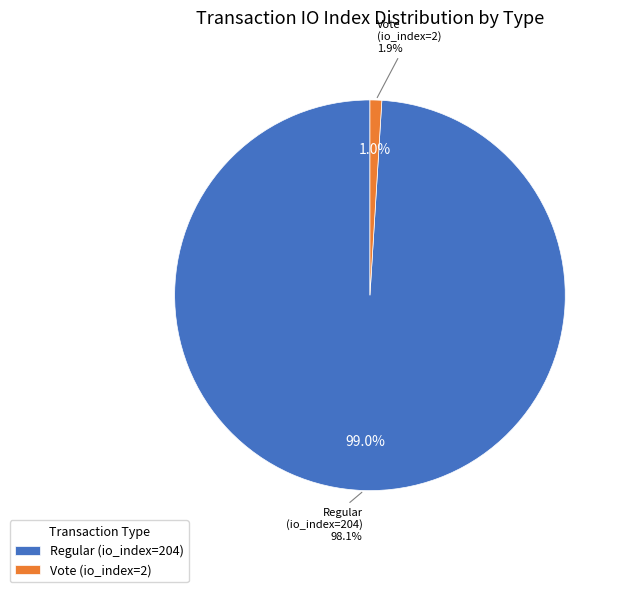

Between Vote (io_index=2) and Regular (io_index=204), which is larger?

Regular (io_index=204)